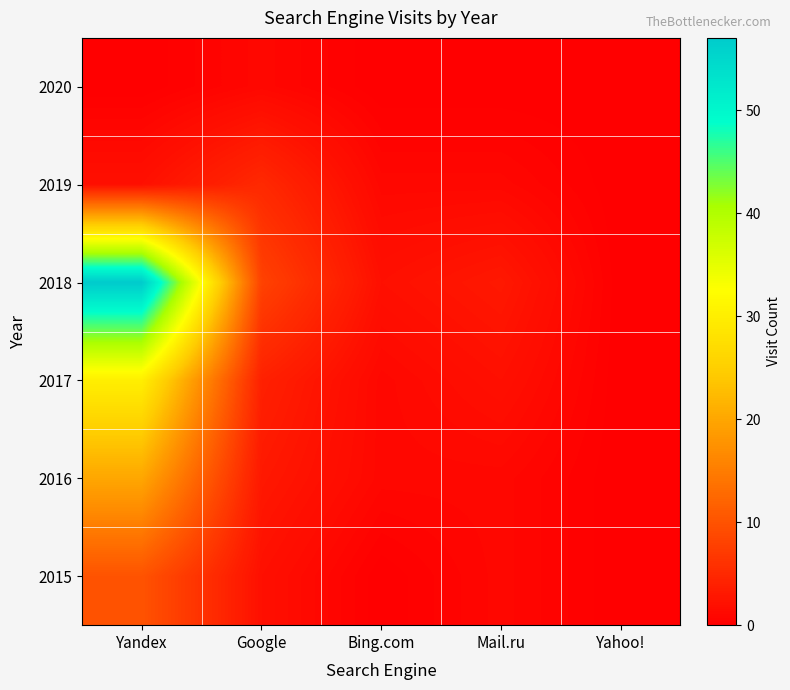

Reading left to right, list all the values displayed in this chart.

2015: Yandex=10	Google=2	Bing.com=0	Mail.ru=1	Yahoo!=0
2016: Yandex=20	Google=3	Bing.com=1	Mail.ru=1	Yahoo!=0
2017: Yandex=30	Google=4	Bing.com=1	Mail.ru=2	Yahoo!=0
2018: Yandex=57	Google=8	Bing.com=2	Mail.ru=3	Yahoo!=0
2019: Yandex=2	Google=5	Bing.com=1	Mail.ru=1	Yahoo!=0
2020: Yandex=0	Google=1	Bing.com=0	Mail.ru=0	Yahoo!=0